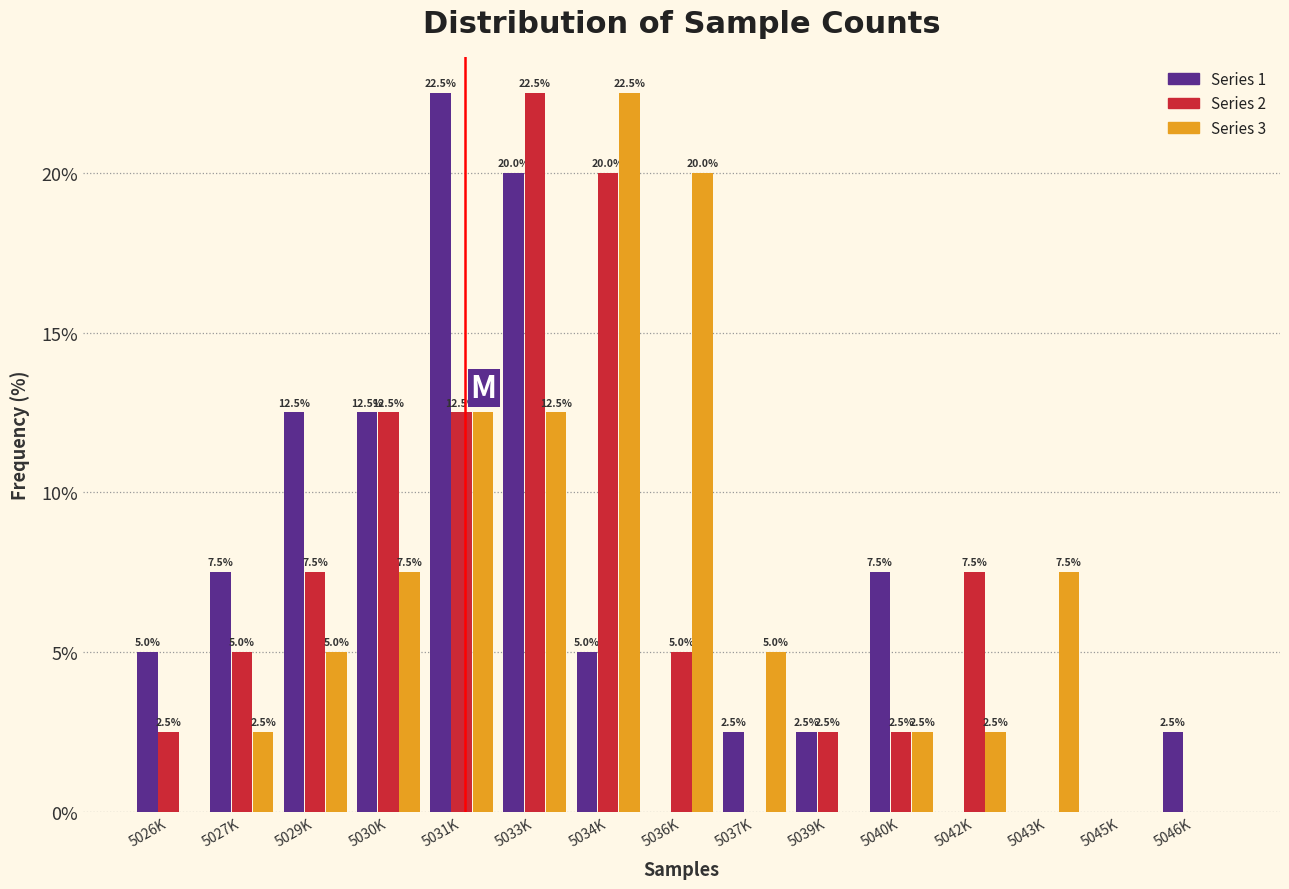

Reading left to right, transcribe all the data shown in this chart.

Series 1: 5026K=5.0	5027K=7.5	5029K=12.5	5030K=12.5	5031K=22.5	5033K=20.0	5034K=5.0	5036K=0.0	5037K=2.5	5039K=2.5	5040K=7.5	5042K=0.0	5043K=0.0	5045K=0.0	5046K=2.5
Series 2: 5026K=2.5	5027K=5.0	5029K=7.5	5030K=12.5	5031K=12.5	5033K=22.5	5034K=20.0	5036K=5.0	5037K=0.0	5039K=2.5	5040K=2.5	5042K=7.5	5043K=0.0	5045K=0.0	5046K=0.0
Series 3: 5026K=0.0	5027K=2.5	5029K=5.0	5030K=7.5	5031K=12.5	5033K=12.5	5034K=22.5	5036K=20.0	5037K=5.0	5039K=0.0	5040K=2.5	5042K=2.5	5043K=7.5	5045K=0.0	5046K=0.0